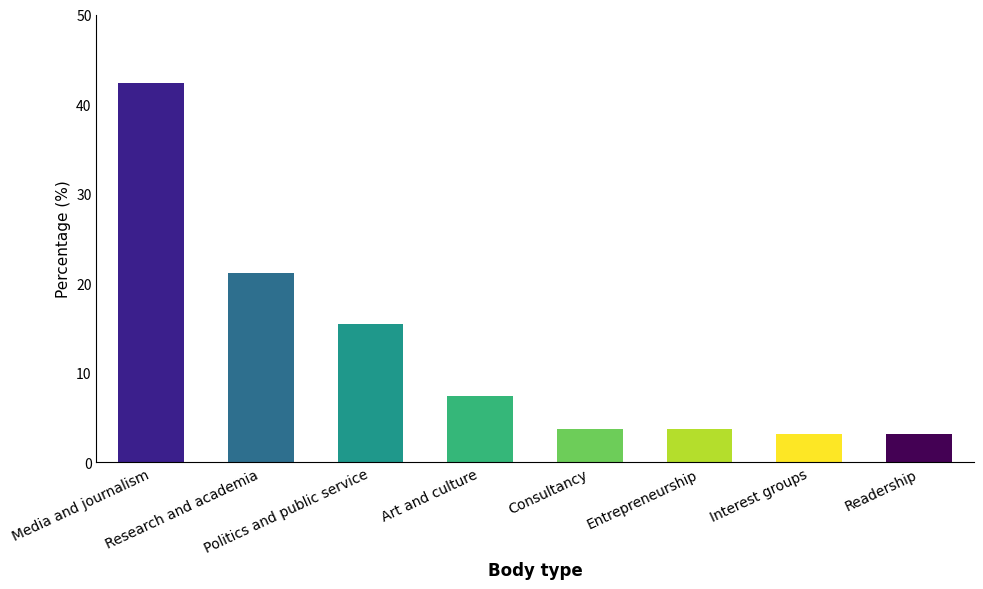

What is the difference between the second highest and second lowest values?

18.0